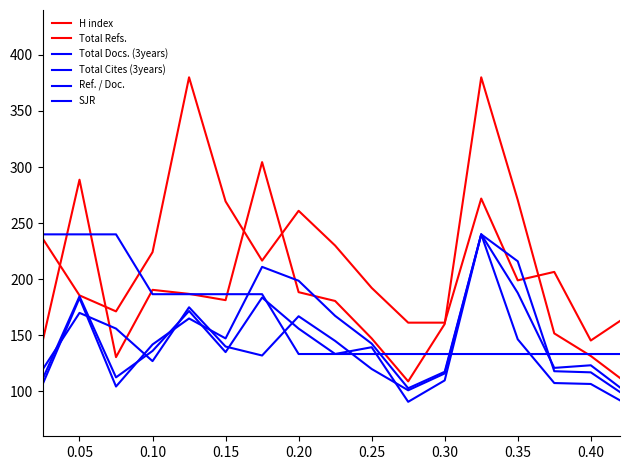

Which series has the largest range (max minus min)?

Total Refs.